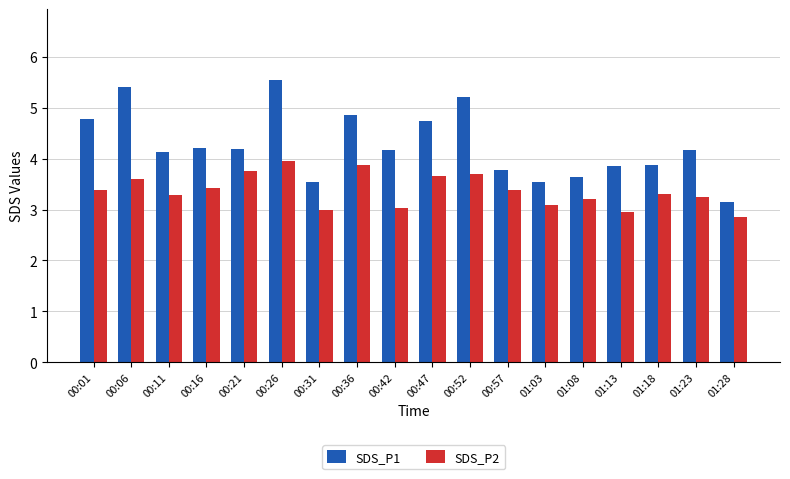

How many bars are there in each group?

2